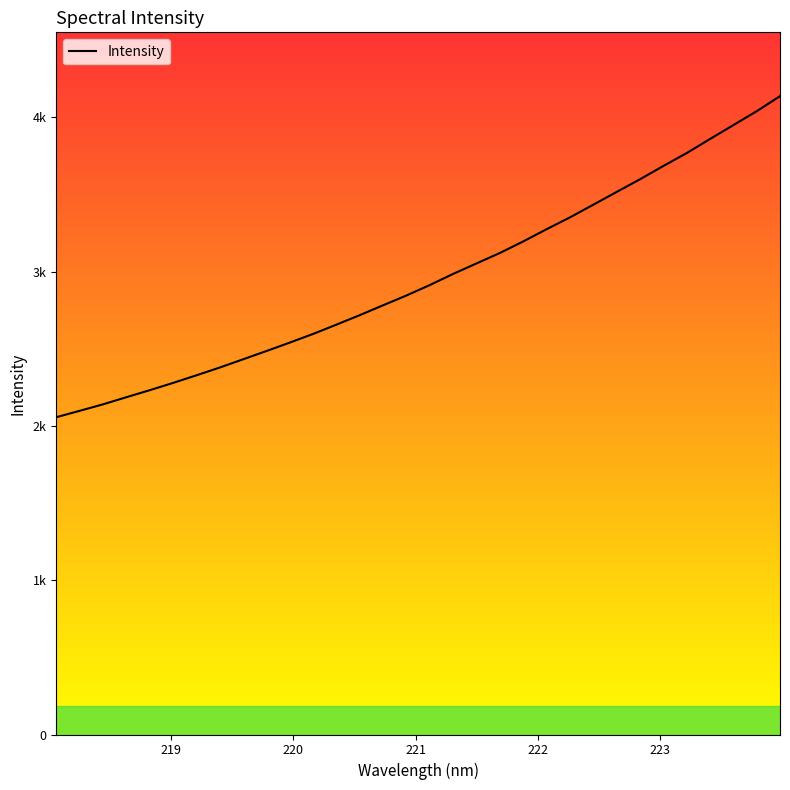

Count the number of data series in this chart.

1